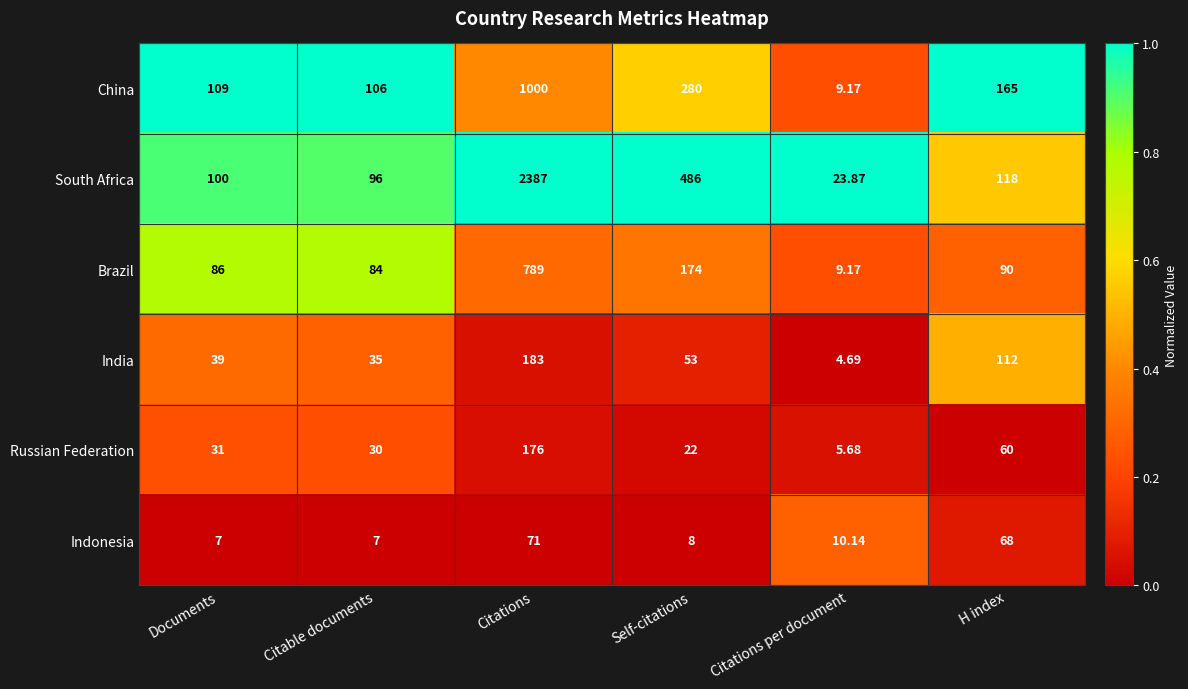

At which category is the sum across all series the highest?

Citations